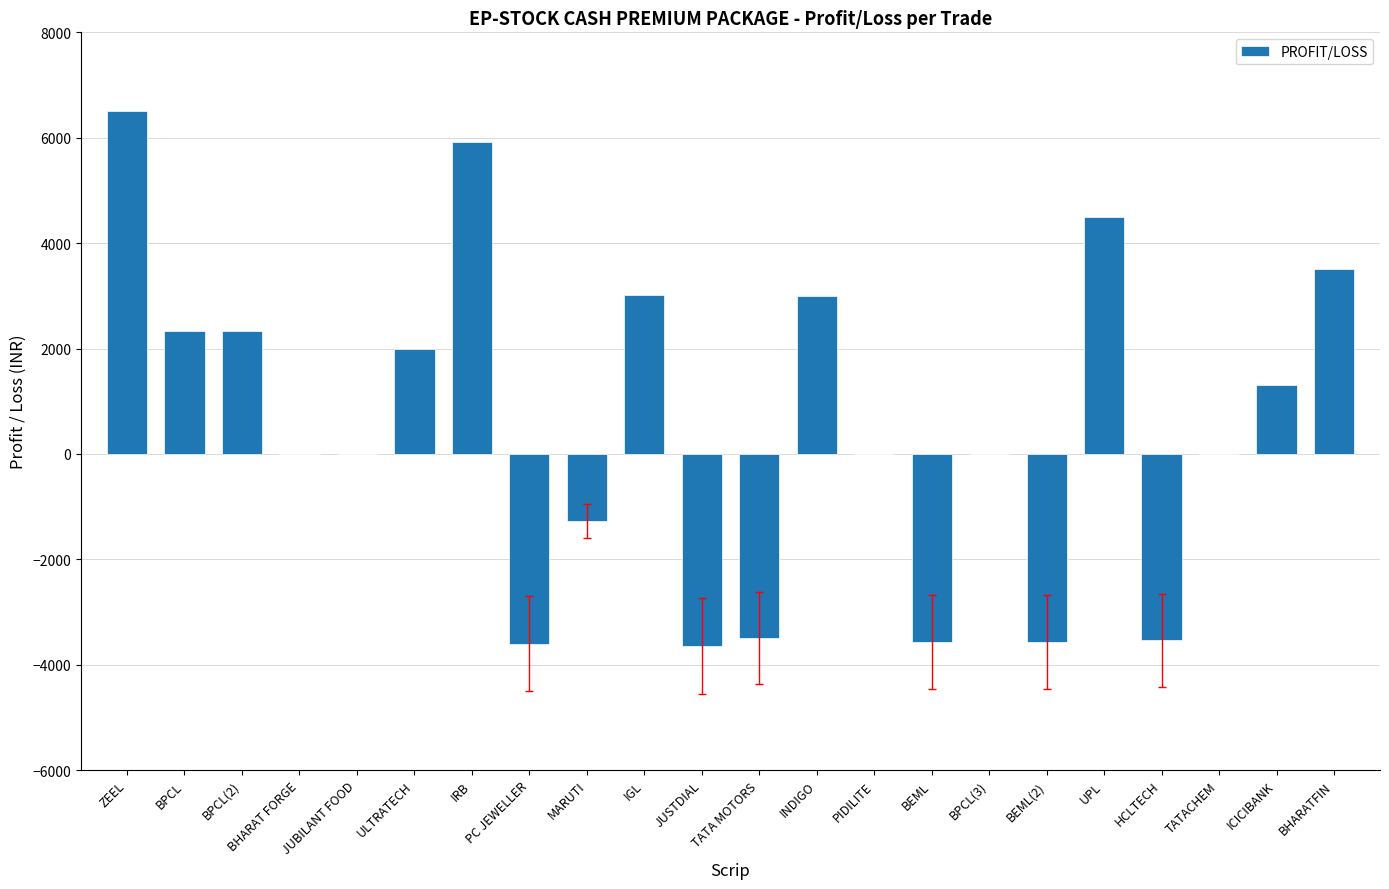

What is the change in value from IRB to IGL?

-2895.0